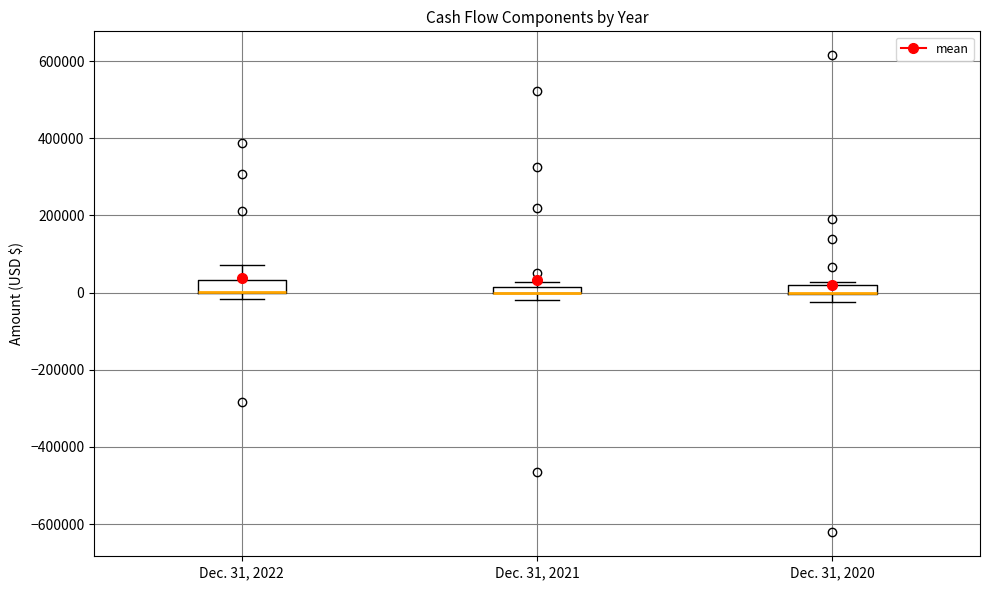

Where is the upper edge of the box for Dec. 31, 2020 on the y-axis? The values are not printed on the chart, so give them approximately, as read against the axis.

20000